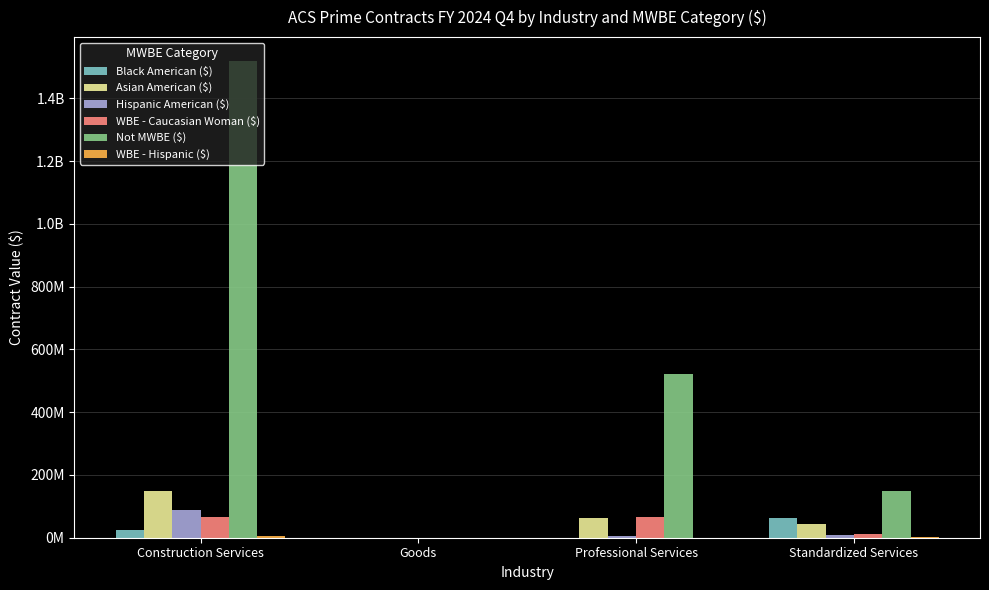

At how many categories does at least one series exceed 880957175?

1